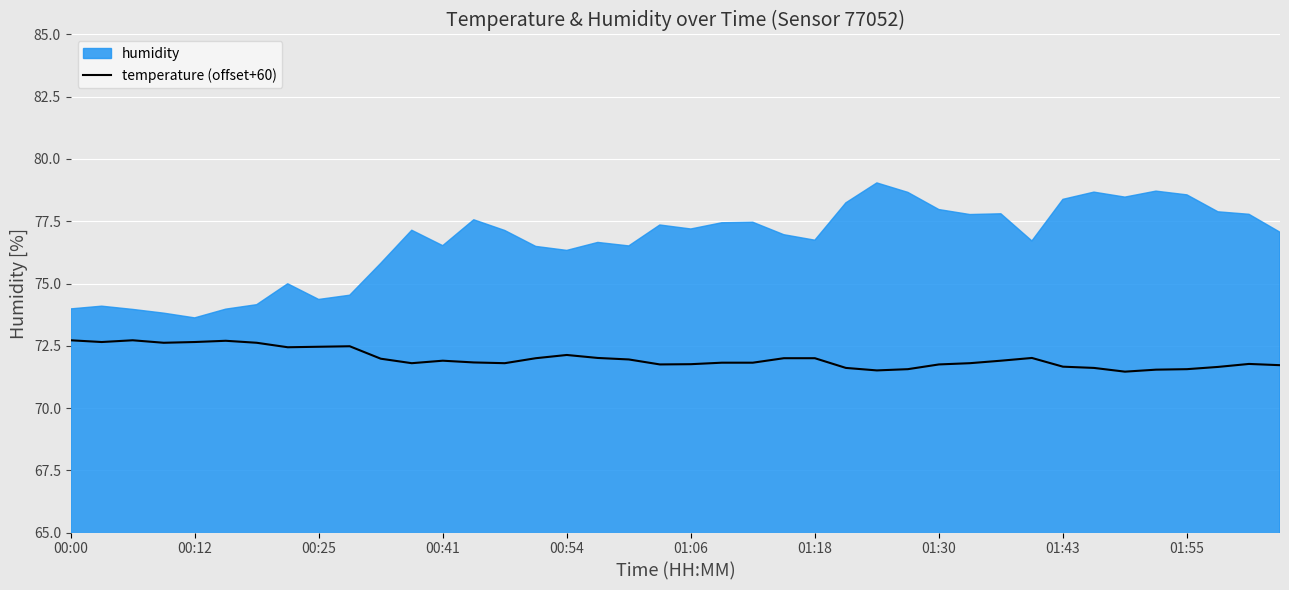

What is the minimum value for temperature (offset+60)?

71.5